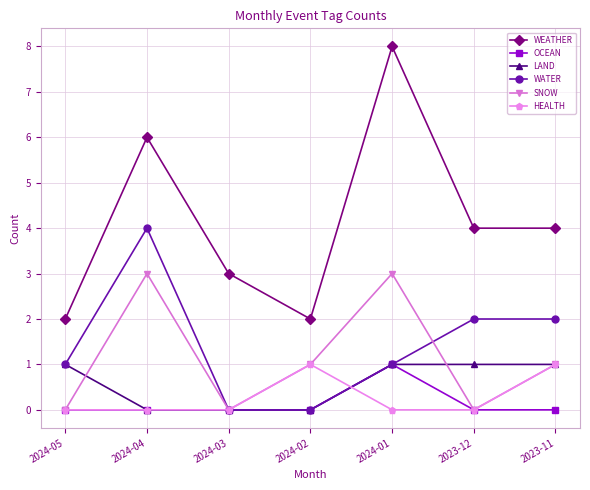

Which series has the largest total across all categories?

WEATHER